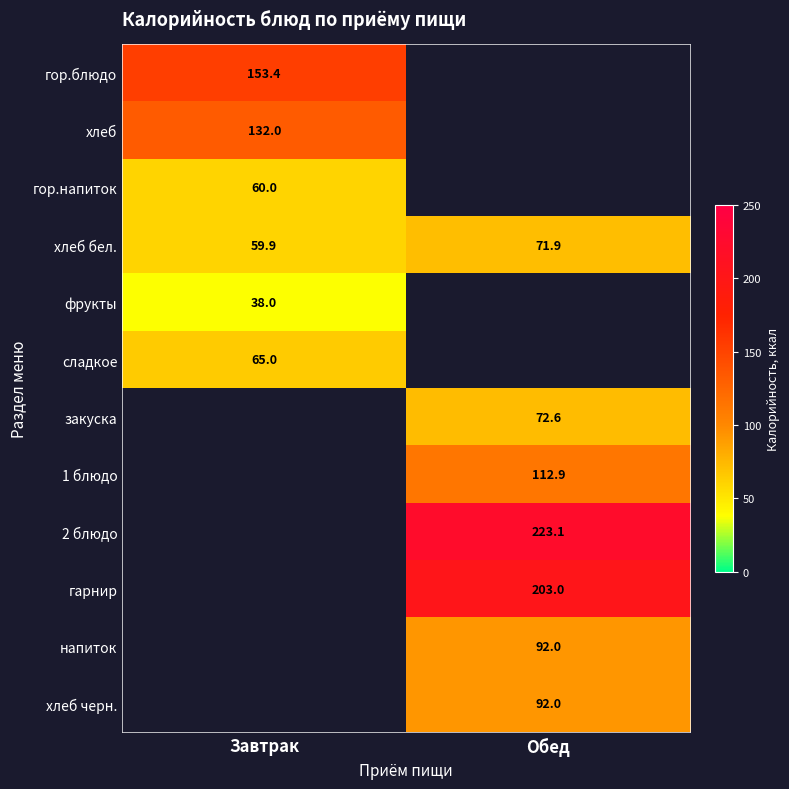

What is the greatest value displayed?

223.1